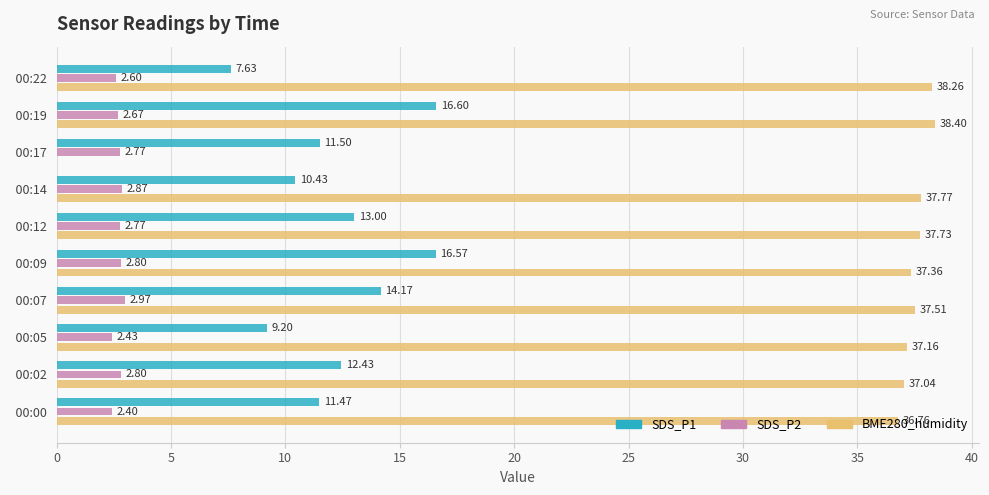

Which series changed the most between   00:14 and   00:17?

BME280_humidity